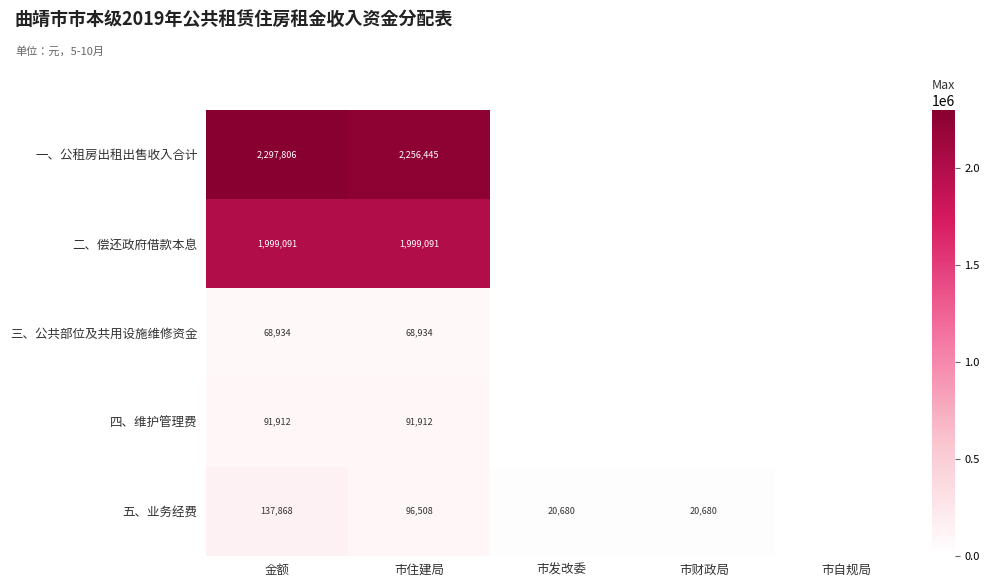

Which has a higher value, 金额 or 市自规局?

金额